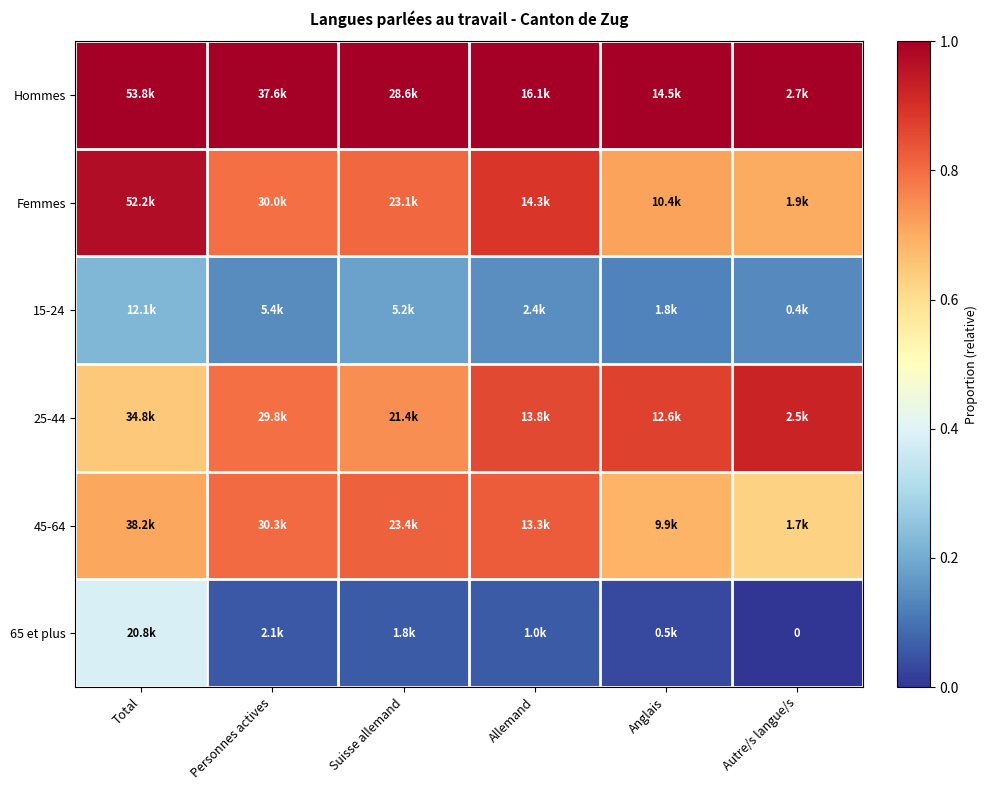

What is the highest value of the Femmes series?

1.0